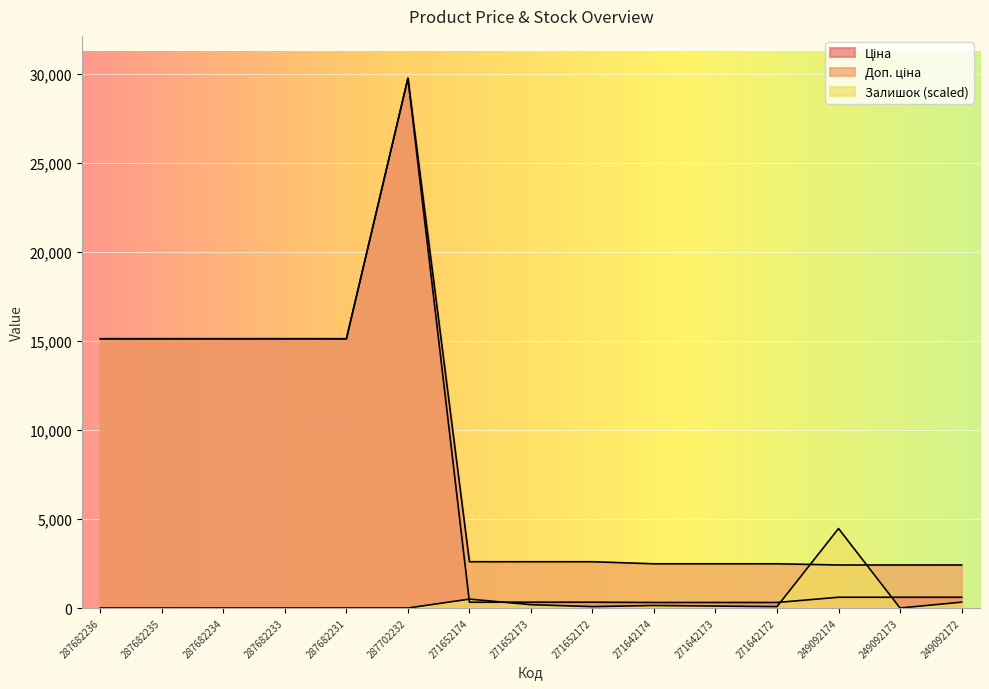

What is the spread (max minus min) of values at 271642174?

2342.0